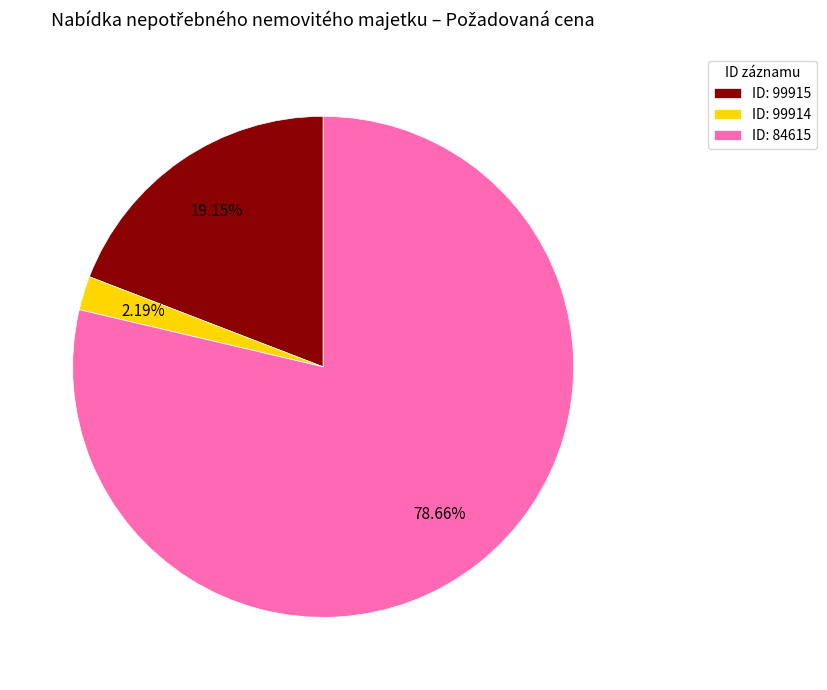

Count the number of slices in the pie.

3